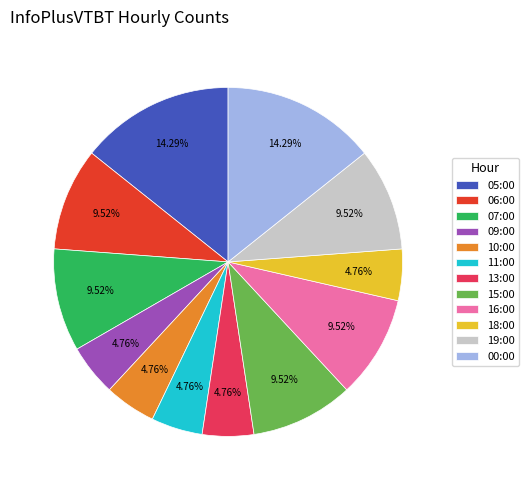

Does 09:00 represent more than half of the total?

No